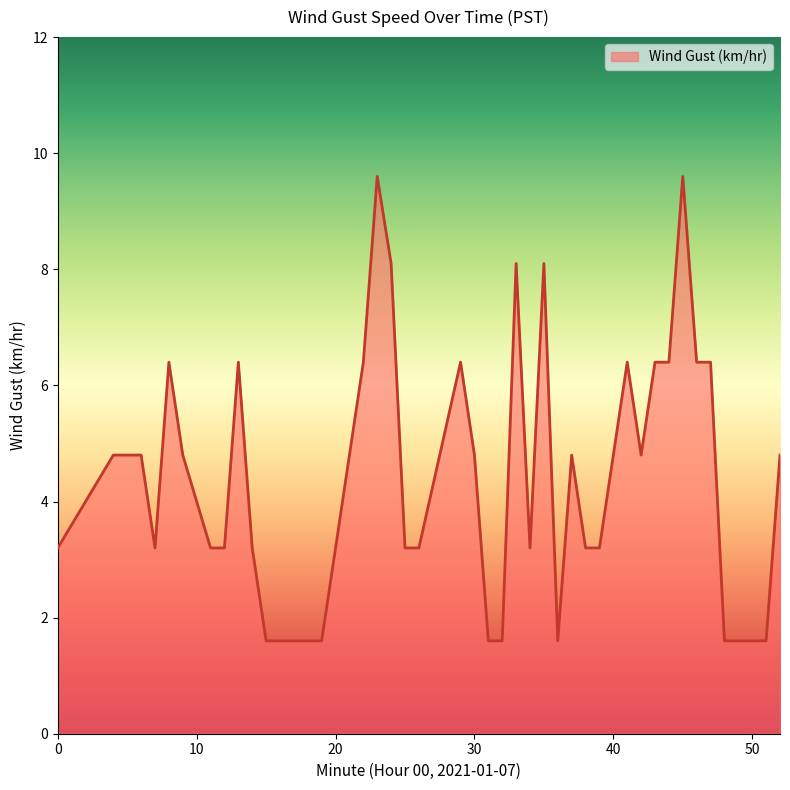

What is the greatest value displayed?

9.6